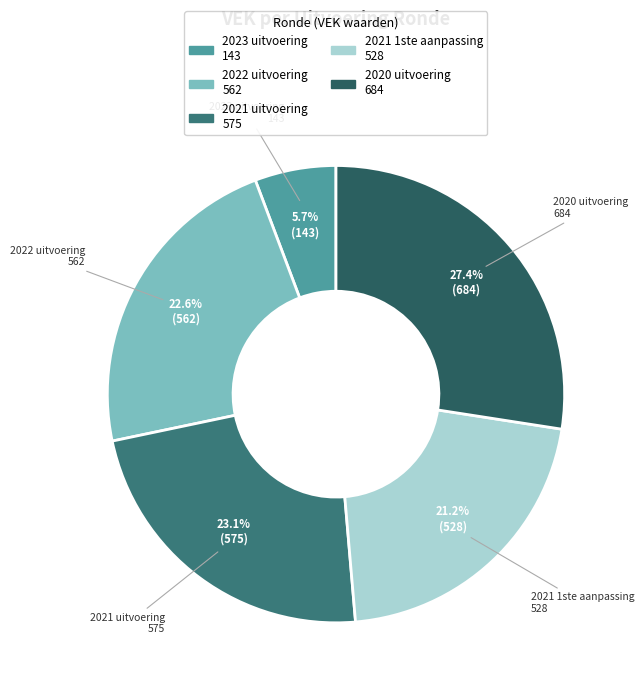

To the nearest percent, what is the difference between the 2021 1ste aanpassing and 2020 uitvoering slice percentages?

6%